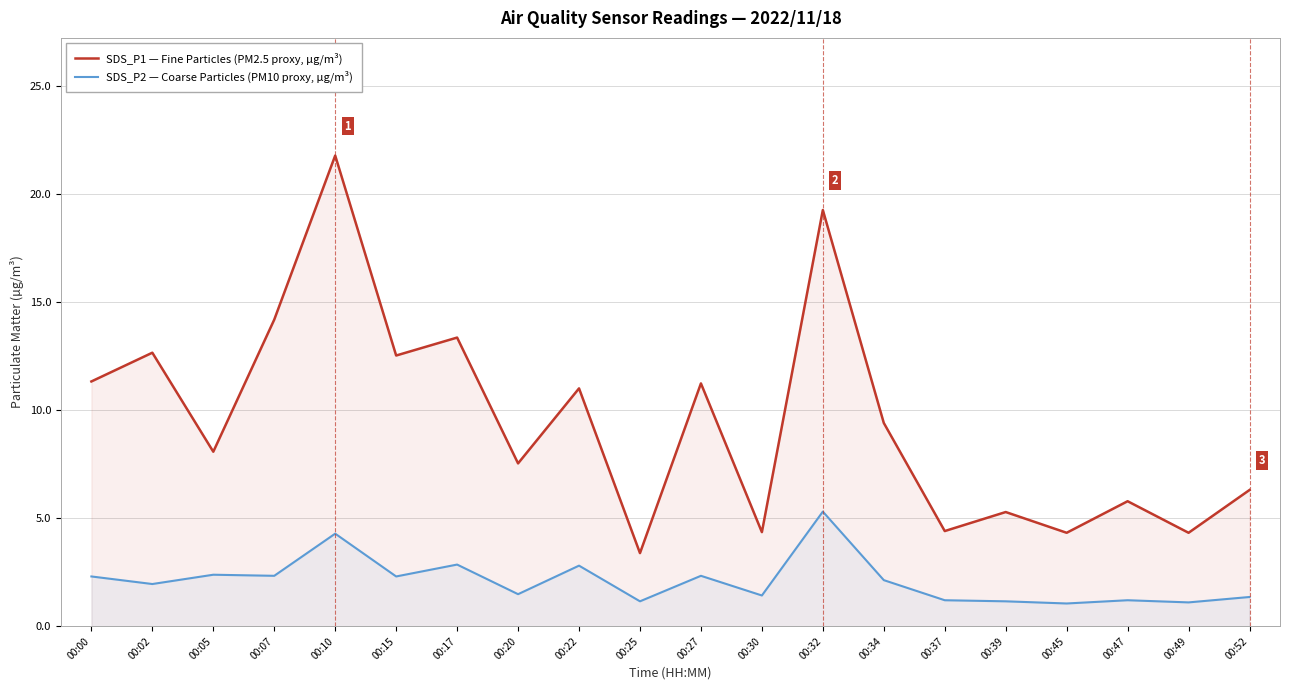

What are all the series names shown in the legend?

SDS_P1 — Fine Particles (PM2.5 proxy, µg/m³), SDS_P2 — Coarse Particles (PM10 proxy, µg/m³)